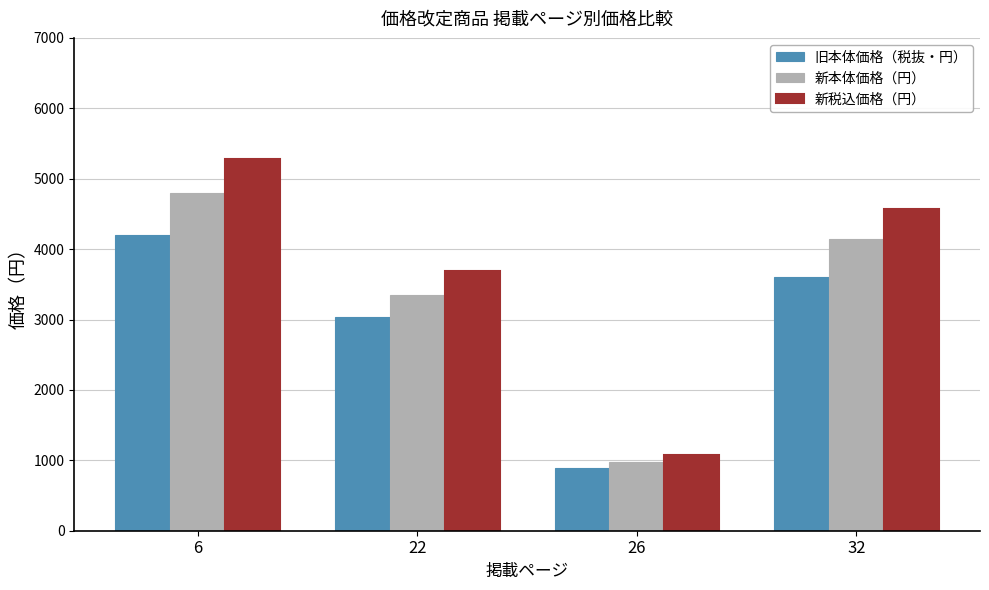

What is the smallest value displayed?

890